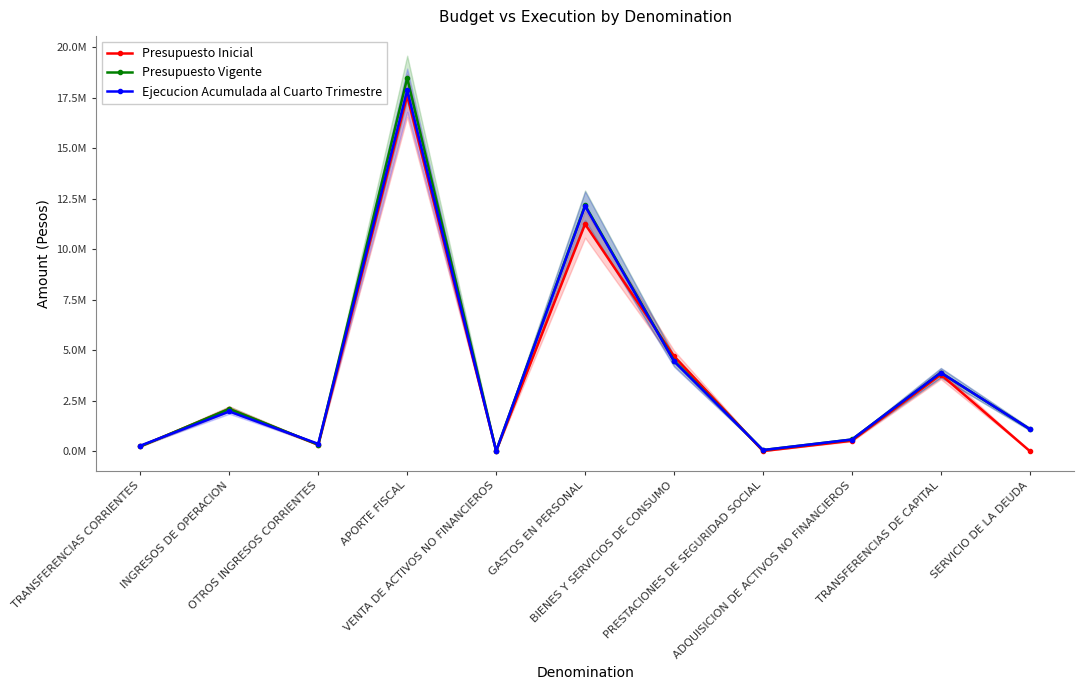

At which label does Ejecucion Acumulada al Cuarto Trimestre first exceed 1088210?

INGRESOS DE OPERACION